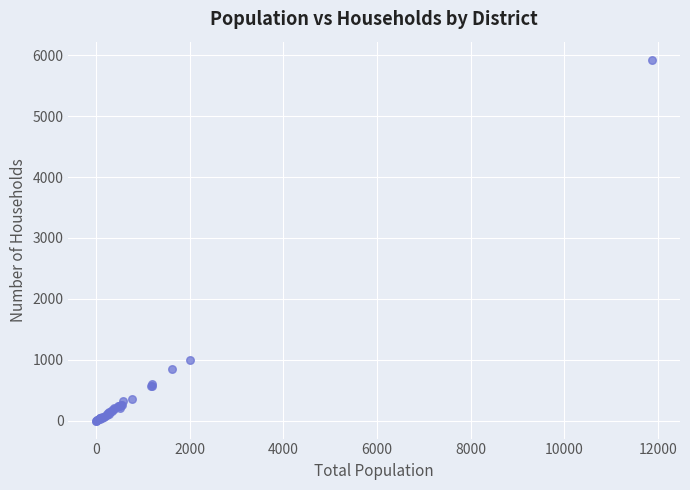

What Y value in the scatter plot is closest to 2964?

991